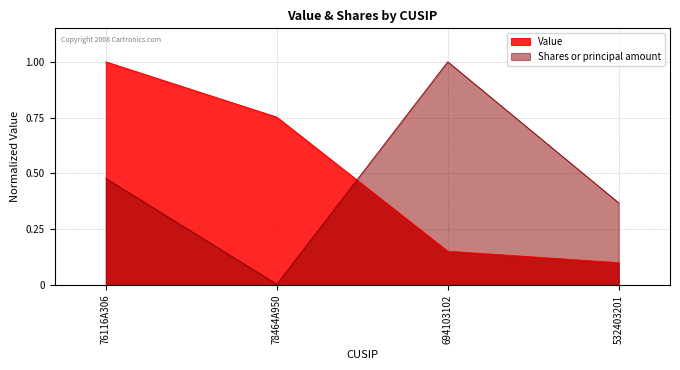

What is the sum of the Value values at 78464A950 and 694103102?

0.9